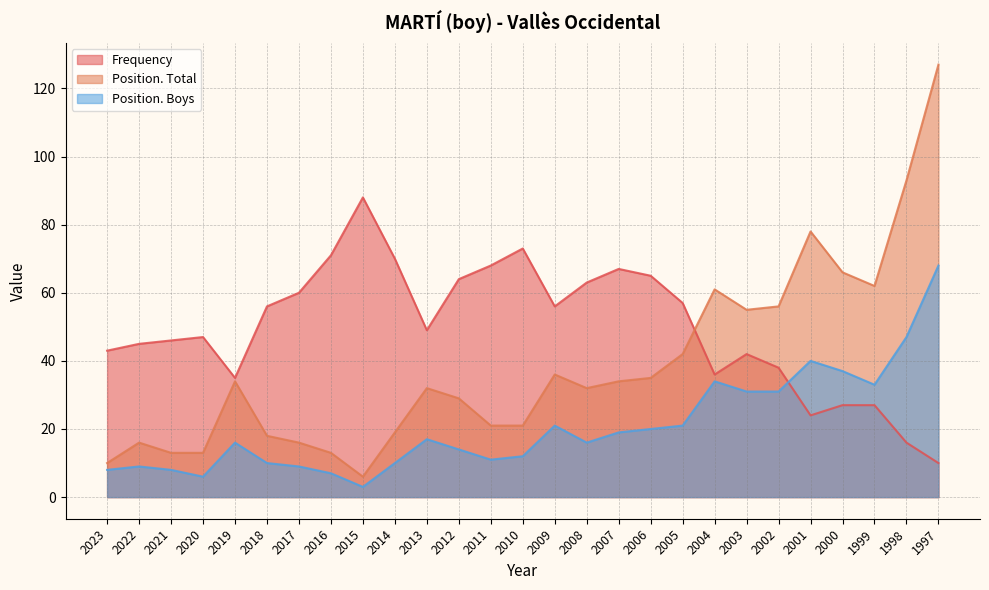

What is the smallest value displayed?

3